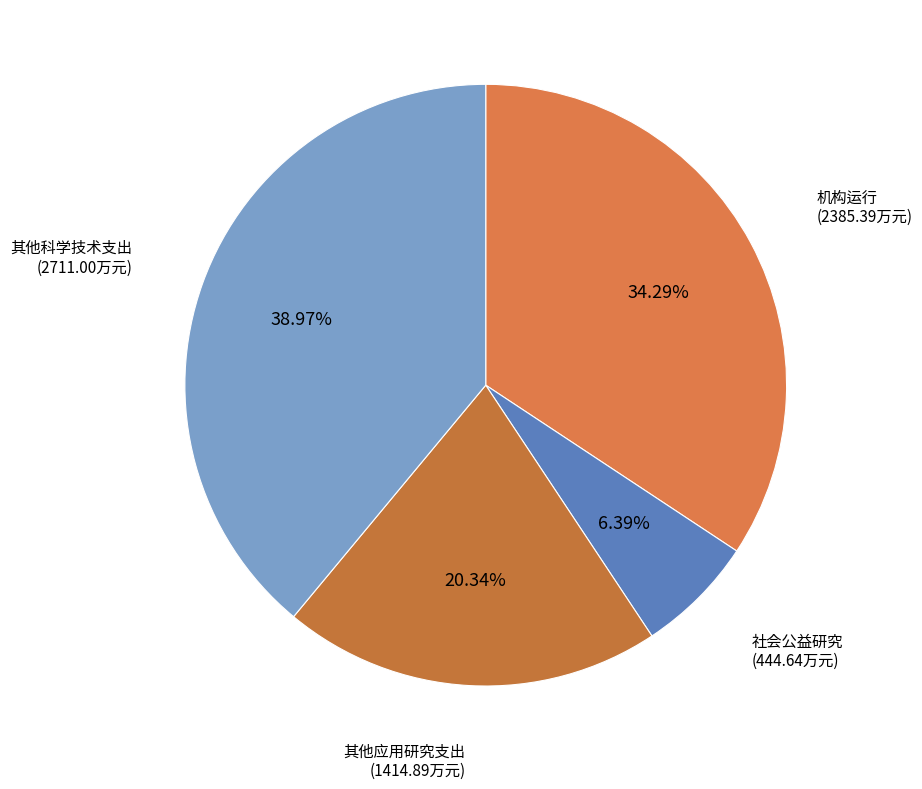

Do 其他应用研究支出 and 其他科学技术支出 together represent more than half of the pie?

Yes